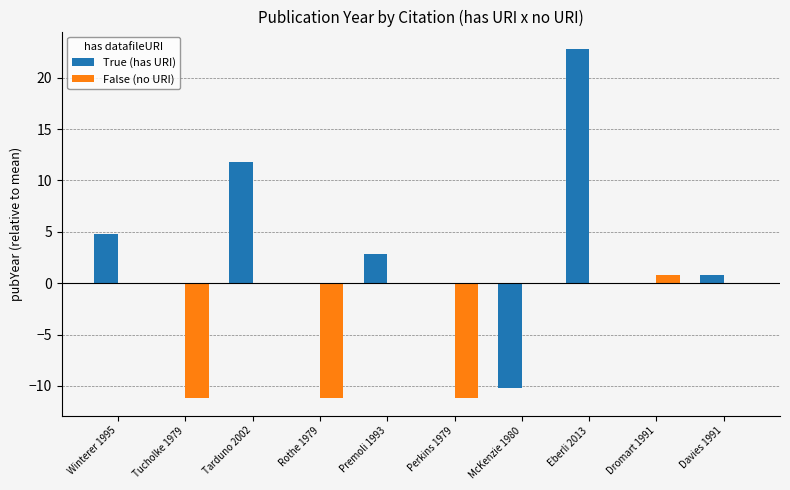

How many groups of bars are there?

10